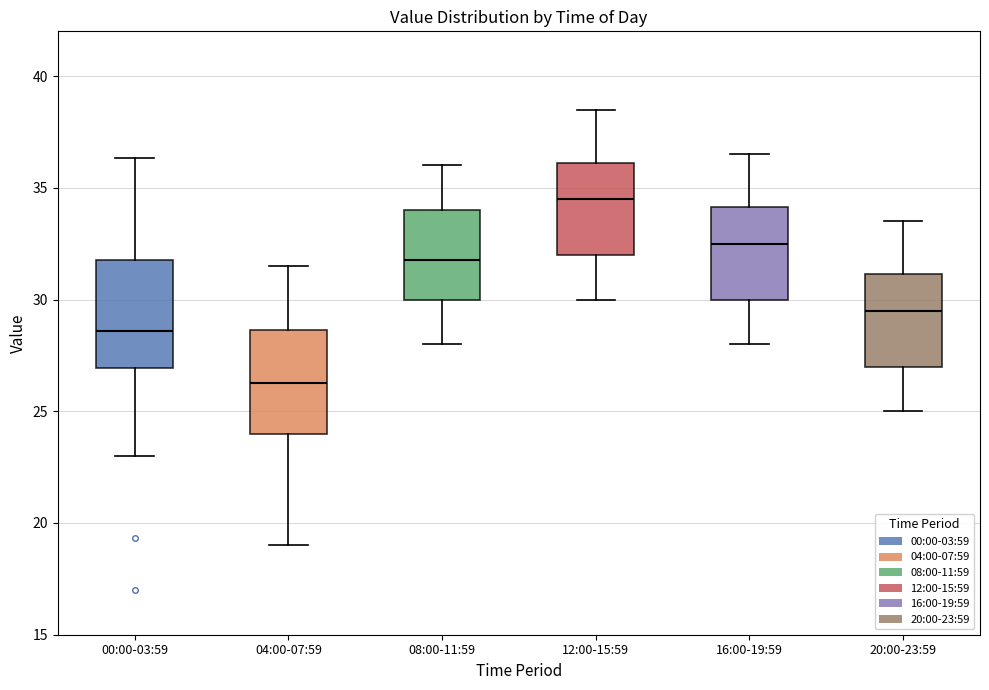

Reading left to right, transcribe this box plot: for each box, give where its median line is, the range the box spans, and where its two whiskers end, as read against the y-axis. The values are not printed on the chart, so give them approximately, as read against the axis.

00:00-03:59: median 28.5, box 27.0 to 32.0, whiskers 23.0 to 36.5
04:00-07:59: median 26.5, box 24.0 to 28.5, whiskers 19.0 to 31.5
08:00-11:59: median 32.0, box 30.0 to 34.0, whiskers 28.0 to 36.0
12:00-15:59: median 34.5, box 32.0 to 36.0, whiskers 30.0 to 38.5
16:00-19:59: median 32.5, box 30.0 to 34.0, whiskers 28.0 to 36.5
20:00-23:59: median 29.5, box 27.0 to 31.0, whiskers 25.0 to 33.5